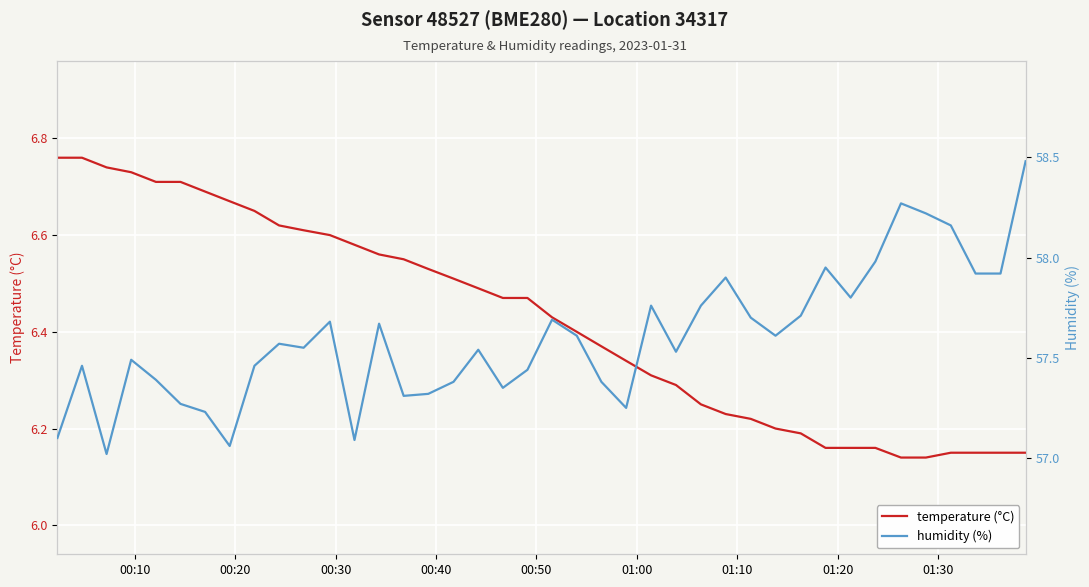

Which series has the largest range (max minus min)?

humidity (%)